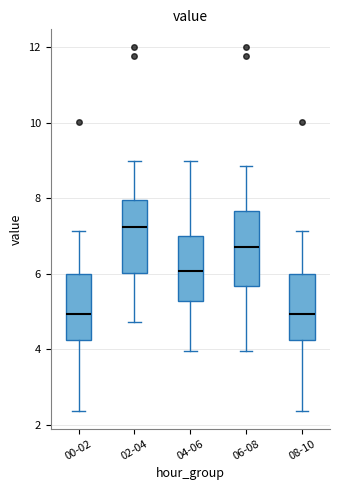

Reading left to right, transcribe this box plot: for each box, give where its median line is, the range the box spans, and where its two whiskers end, as read against the y-axis. The values are not printed on the chart, so give them approximately, as read against the axis.

00-02: median 5.0, box 4.2 to 6.0, whiskers 2.4 to 7.2
02-04: median 7.2, box 6.0 to 8.0, whiskers 4.8 to 9.0
04-06: median 6.0, box 5.2 to 7.0, whiskers 4.0 to 9.0
06-08: median 6.8, box 5.6 to 7.6, whiskers 4.0 to 8.8
08-10: median 5.0, box 4.2 to 6.0, whiskers 2.4 to 7.2